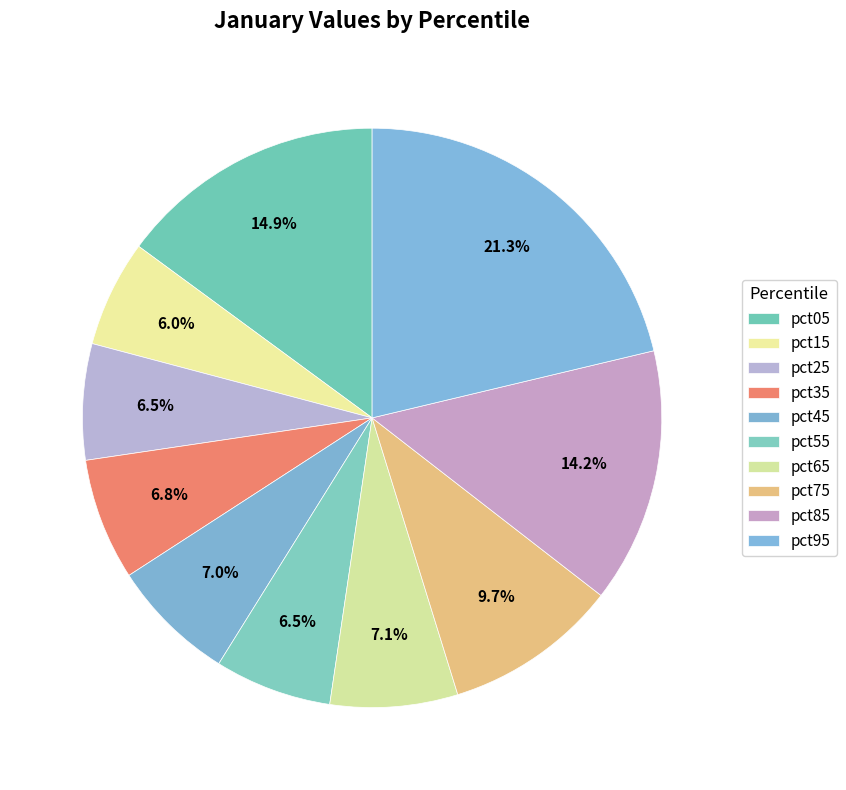

Count the number of slices in the pie.

10